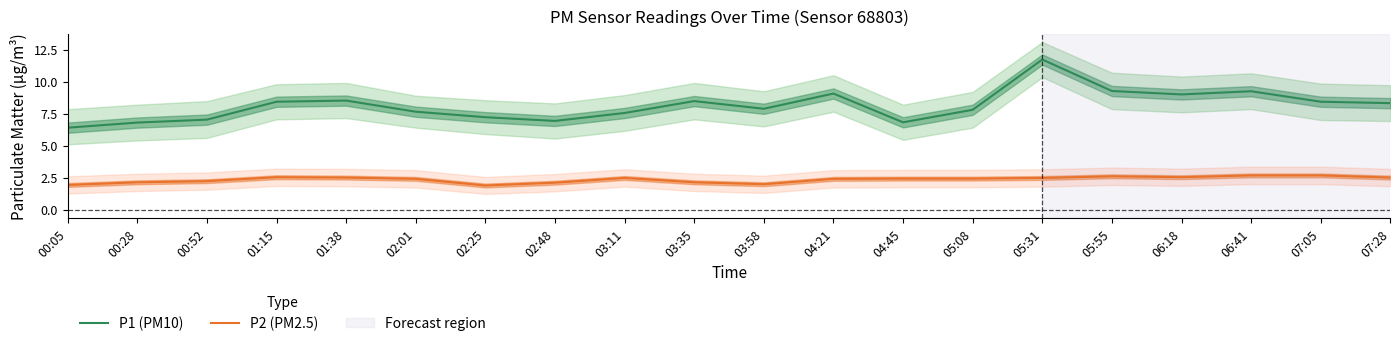

Does the chart display data point markers on the line(s)?

No